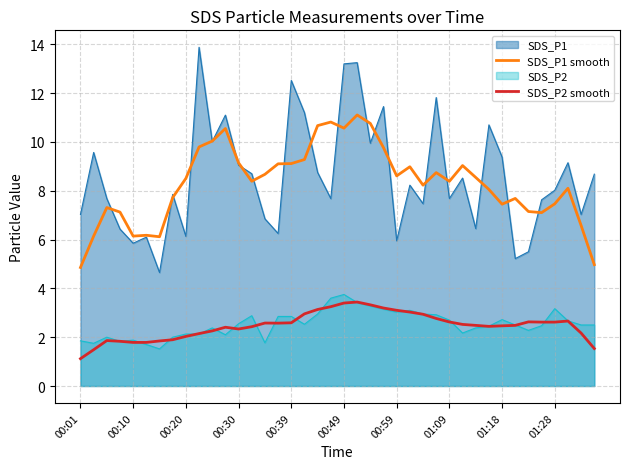

True or false: SDS_P1 smooth has a value of 9.1 at 00:30.

True